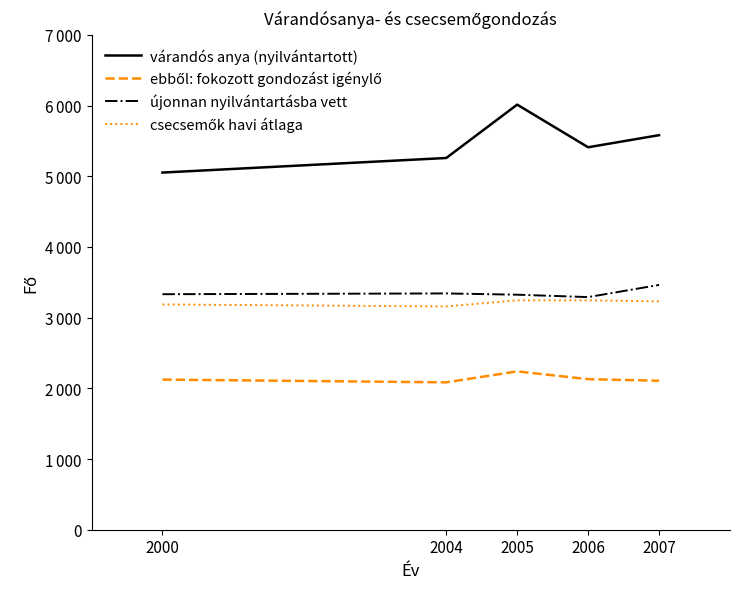

Where is the first local maximum for újonnan nyilvántartásba vett?

2004